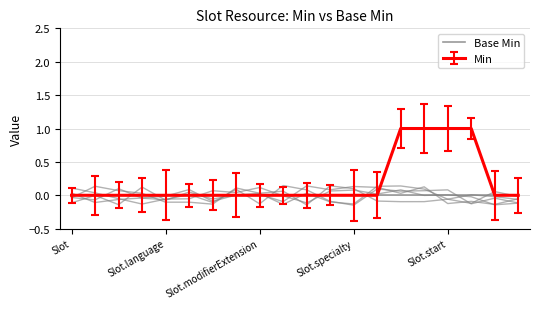

Which has a higher value, Slot.language or Slot.start?

Slot.start